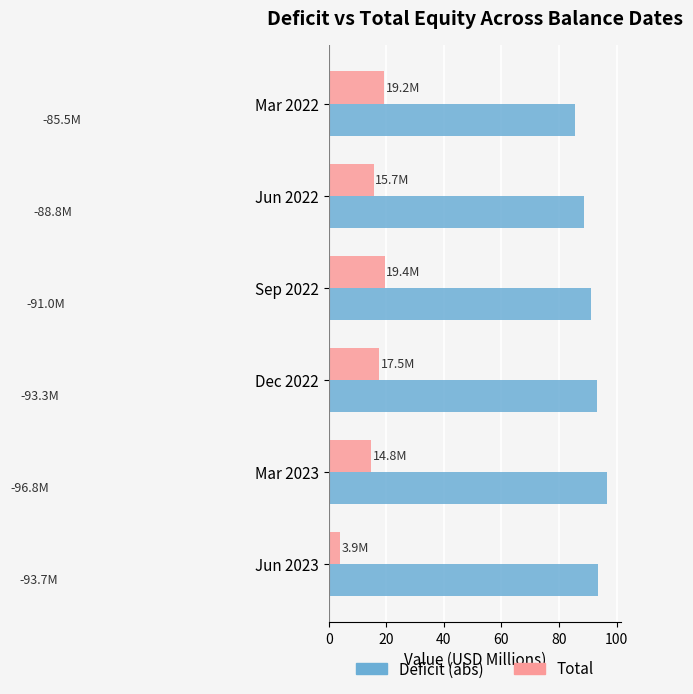

Which category has the lowest value across all series?

Jun 2023